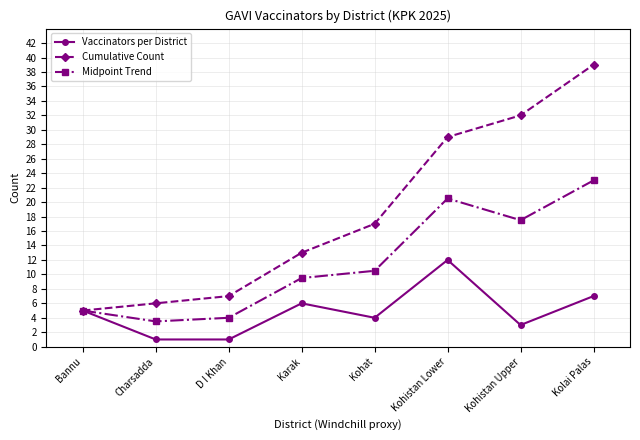

What is the difference between the highest and lowest values at Kohat?

13.0